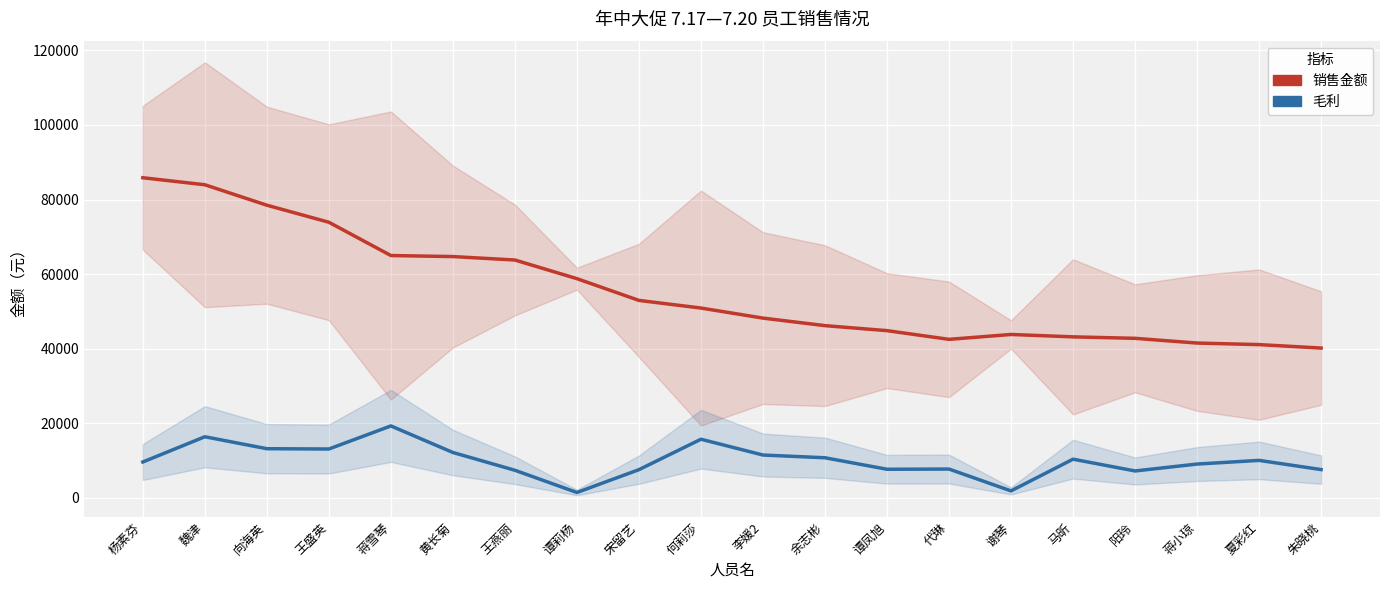

Reading right to left, transcribe all the data shown in this chart.

销售金额: 40194.2	41119.0	41535.8	42802.7	43197.0	43834.7	42529.2	44862.2	46205.1	48225.2	50921.2	52970.1	58800.0	63799.0	64723.8	65001.9	73924.5	78496.3	83977.4	85859.9
毛利: 7611.9	10077.6	9092.2	7241.8	10400.4	1897.7	7749.9	7697.3	10778.1	11514.0	15749.0	7589.0	1470.0	7429.3	12194.9	19314.5	13127.9	13207.7	16415.0	9648.1